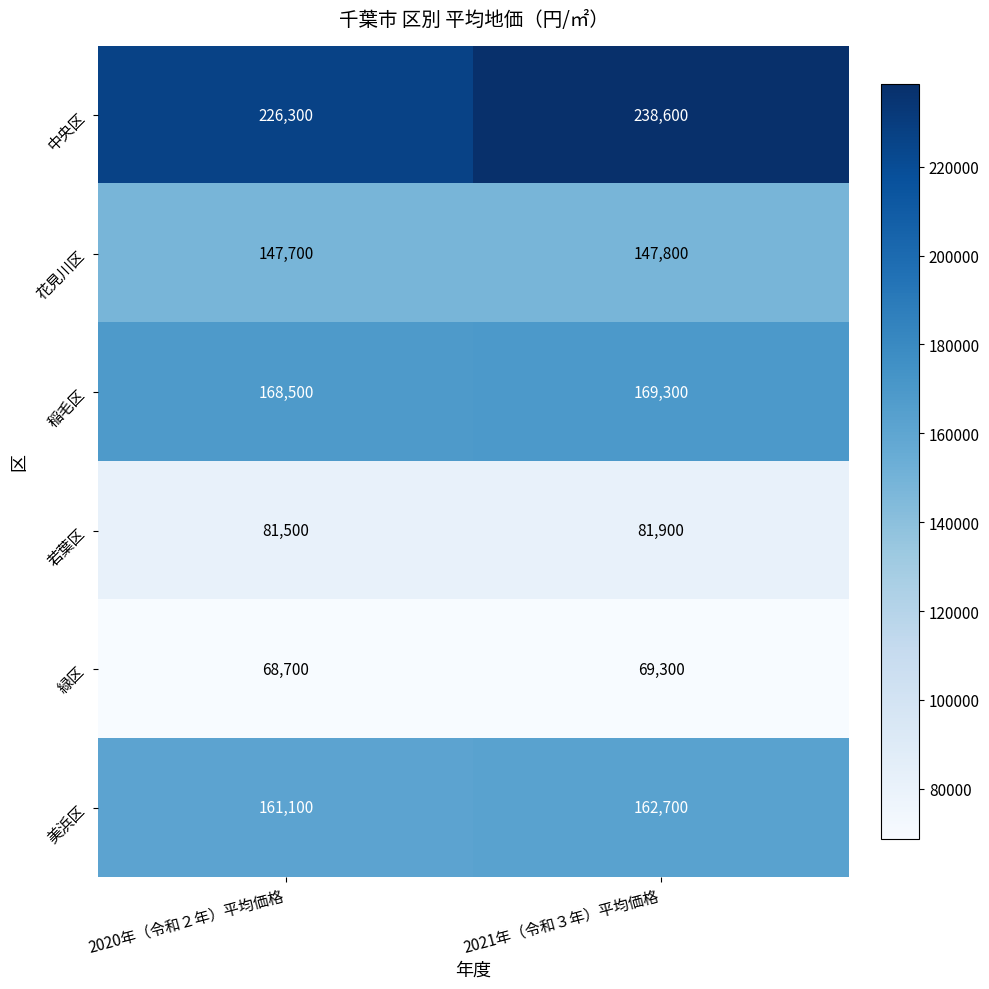

The 若葉区 series shows 81900 at 2021年（令和３年）平均価格. True or false?

True